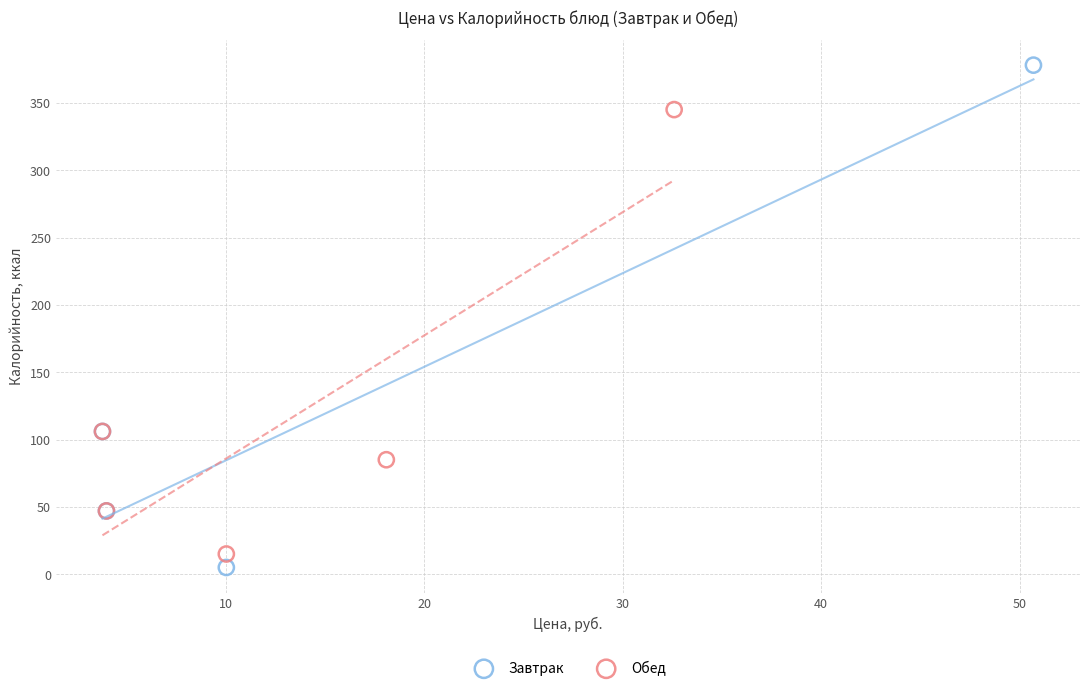

Which series contains the highest Y value?

Завтрак